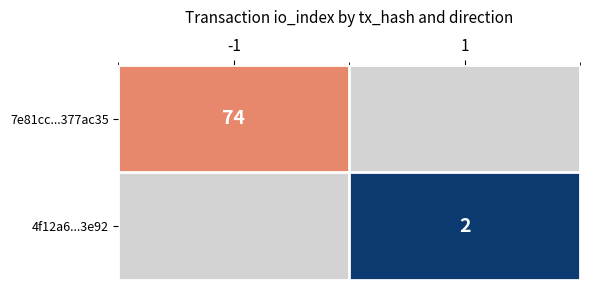

The value of 7e81cc...377ac35 at -1 is 74. True or false?

True